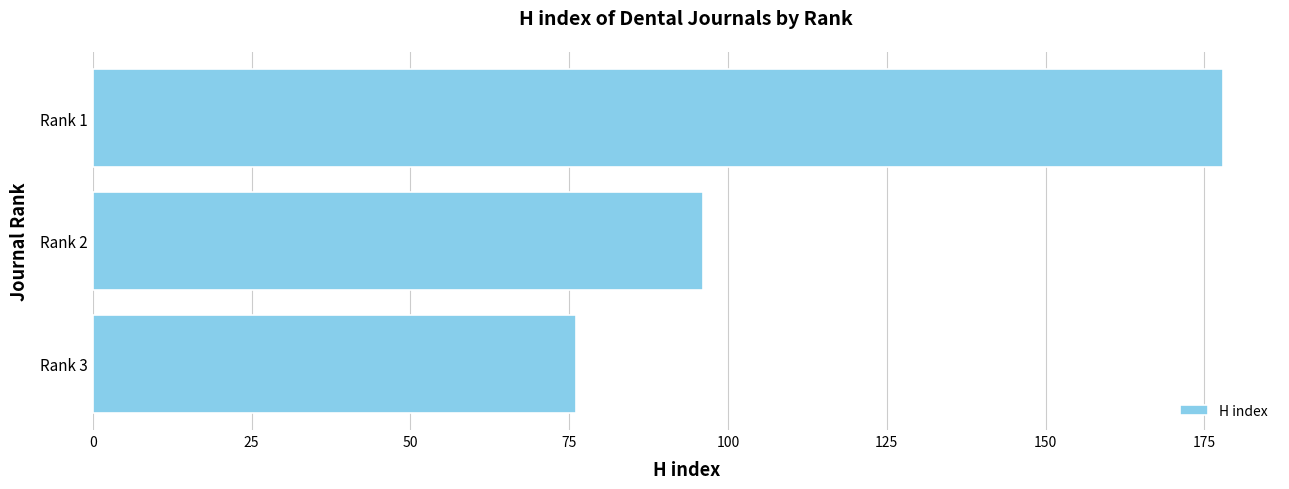

Rank the categories by value from lowest to highest.

Rank 3, Rank 2, Rank 1